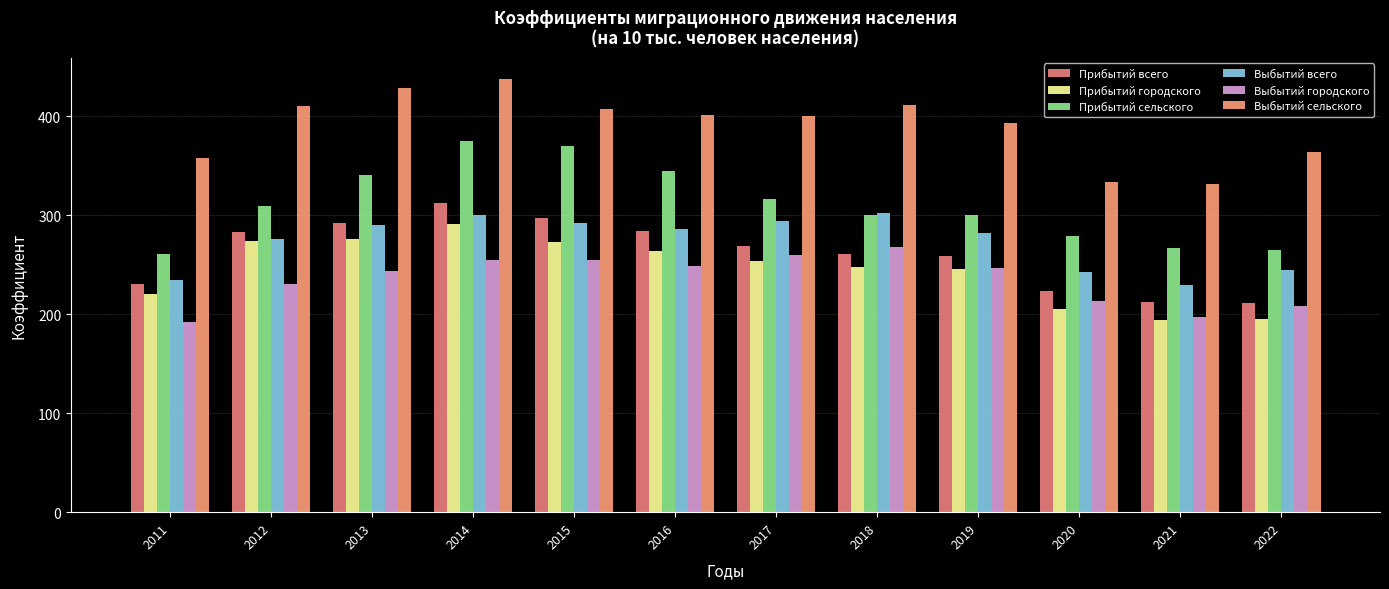

Which series has the widest spread of values?

Прибытий сельского